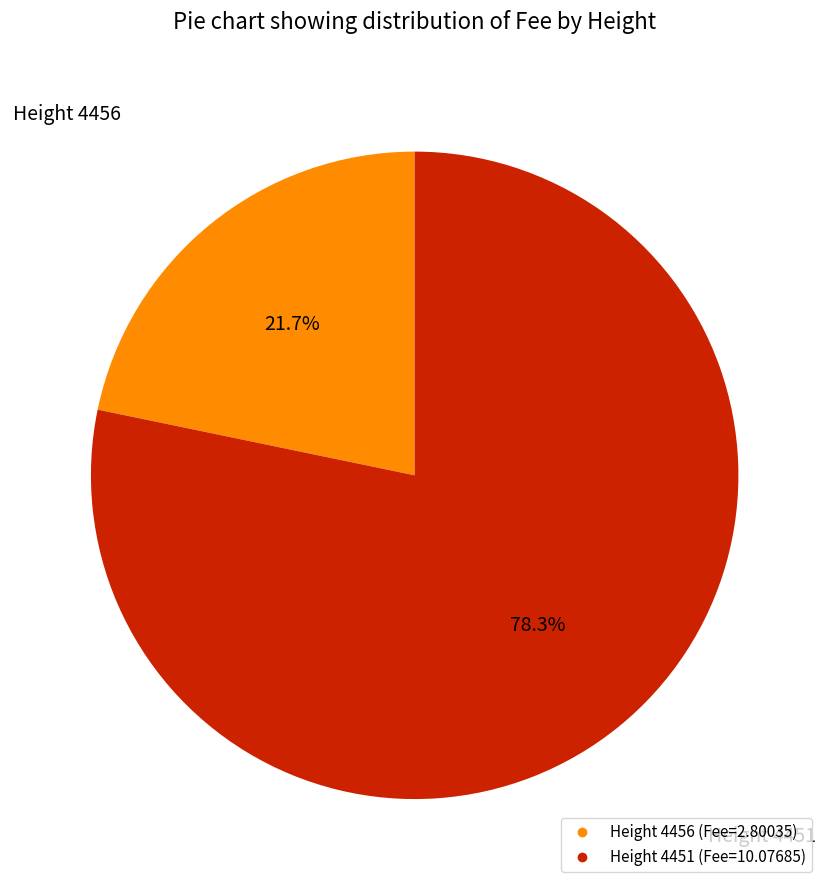

Does any single category account for the majority?

Yes